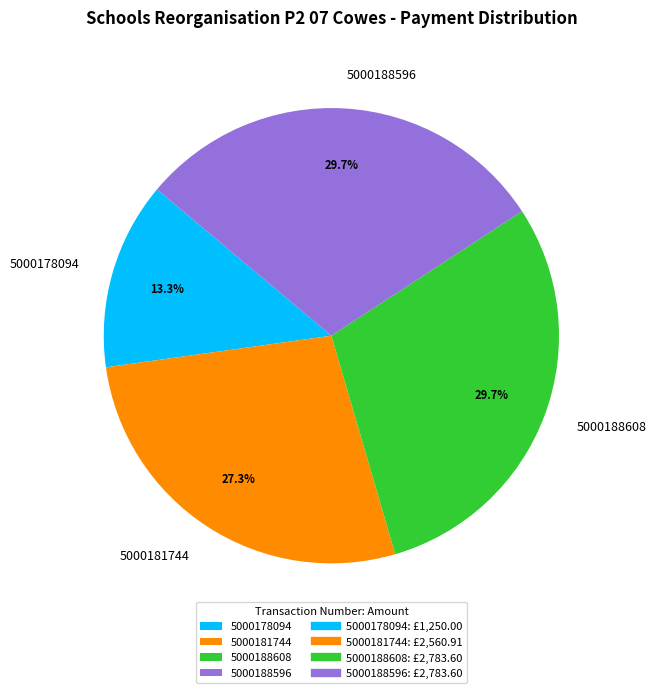

What percentage do 5000188596 and 5000188608 together represent?

59.4%